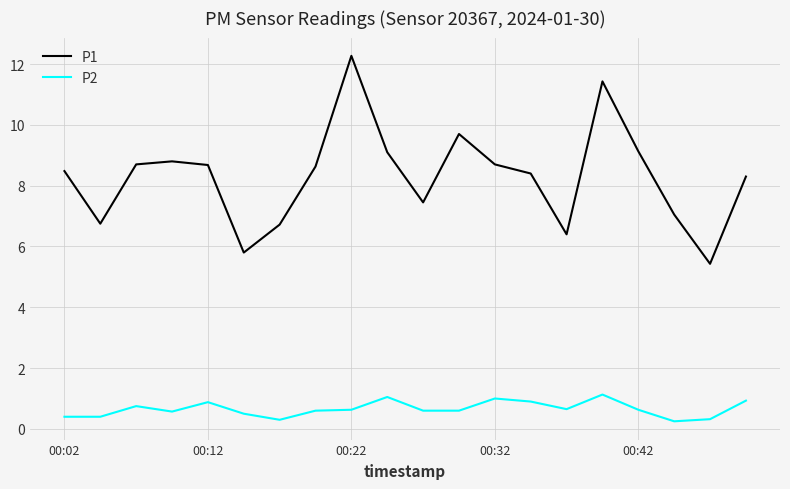

Does the chart have visible grid lines?

Yes